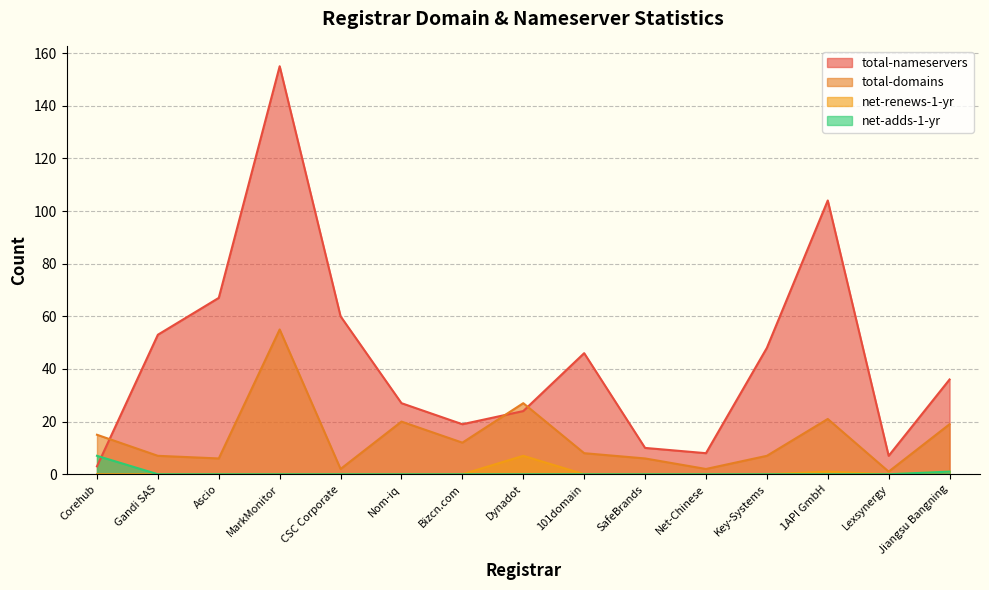

What are all the series names shown in the legend?

total-nameservers, total-domains, net-renews-1-yr, net-adds-1-yr